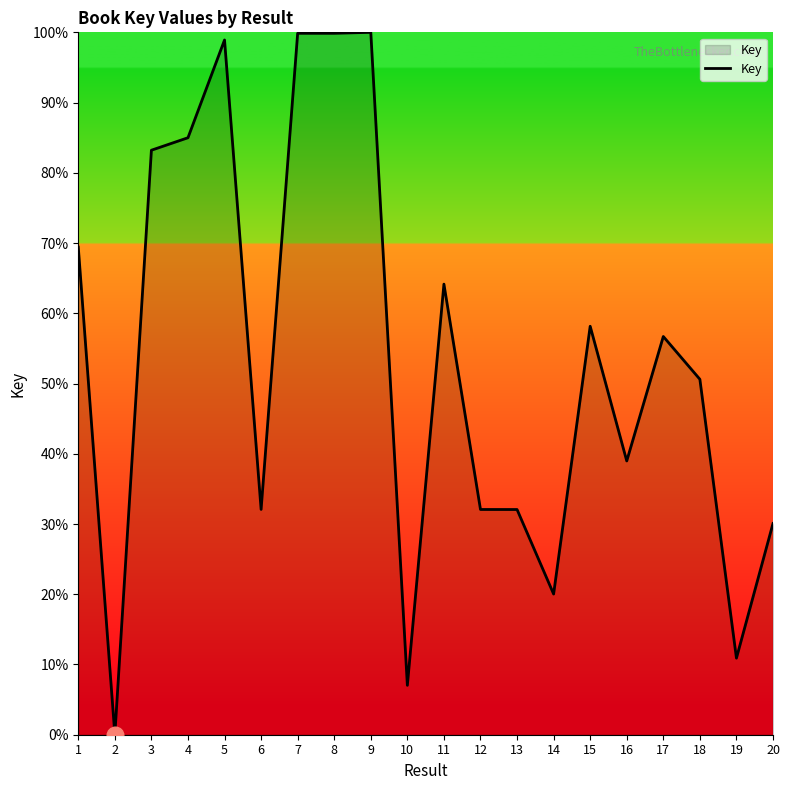

What is the greatest value displayed?

100.0